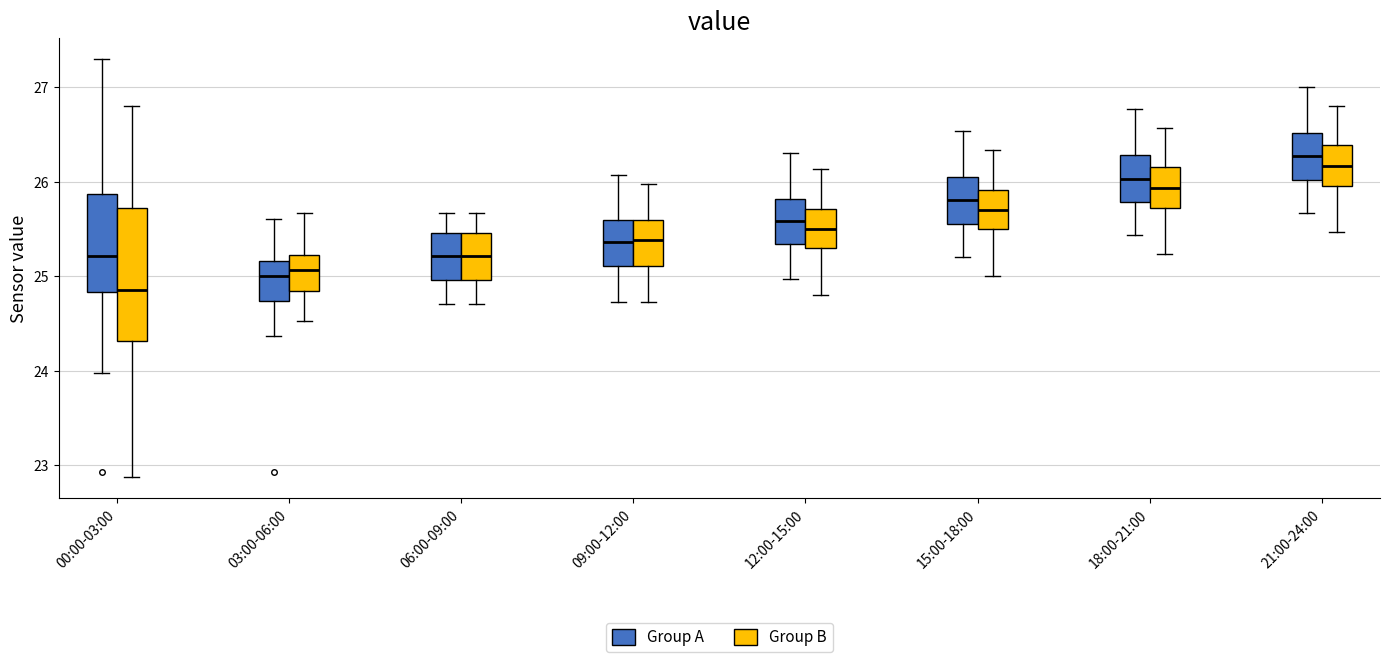

Reading left to right, read every box against the y-axis: the position of its median line, the range the box covers, and the ends of its whiskers. The values are not printed on the chart, so give them approximately, as read against the axis.

00:00-03:00 (Group A): median 25.2, box 24.8 to 25.9, whiskers 24.0 to 27.3
00:00-03:00 (Group B): median 24.9, box 24.3 to 25.7, whiskers 22.9 to 26.8
03:00-06:00 (Group A): median 25.0, box 24.7 to 25.2, whiskers 24.4 to 25.6
03:00-06:00 (Group B): median 25.1, box 24.8 to 25.2, whiskers 24.5 to 25.7
06:00-09:00 (Group A): median 25.2, box 25.0 to 25.5, whiskers 24.7 to 25.7
06:00-09:00 (Group B): median 25.2, box 25.0 to 25.5, whiskers 24.7 to 25.7
09:00-12:00 (Group A): median 25.4, box 25.1 to 25.6, whiskers 24.7 to 26.1
09:00-12:00 (Group B): median 25.4, box 25.1 to 25.6, whiskers 24.7 to 26.0
12:00-15:00 (Group A): median 25.6, box 25.3 to 25.8, whiskers 25.0 to 26.3
12:00-15:00 (Group B): median 25.5, box 25.3 to 25.7, whiskers 24.8 to 26.1
15:00-18:00 (Group A): median 25.8, box 25.5 to 26.1, whiskers 25.2 to 26.5
15:00-18:00 (Group B): median 25.7, box 25.5 to 25.9, whiskers 25.0 to 26.3
18:00-21:00 (Group A): median 26.0, box 25.8 to 26.3, whiskers 25.4 to 26.8
18:00-21:00 (Group B): median 25.9, box 25.7 to 26.2, whiskers 25.2 to 26.6
21:00-24:00 (Group A): median 26.3, box 26.0 to 26.5, whiskers 25.7 to 27.0
21:00-24:00 (Group B): median 26.2, box 26.0 to 26.4, whiskers 25.5 to 26.8